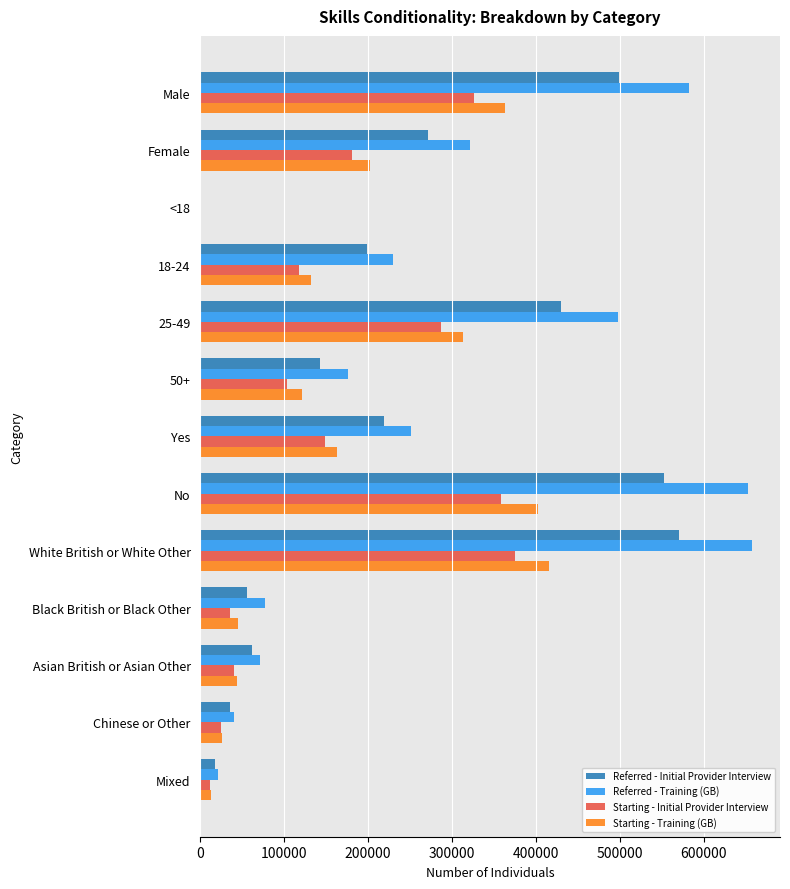

What is the greatest value displayed?

658110